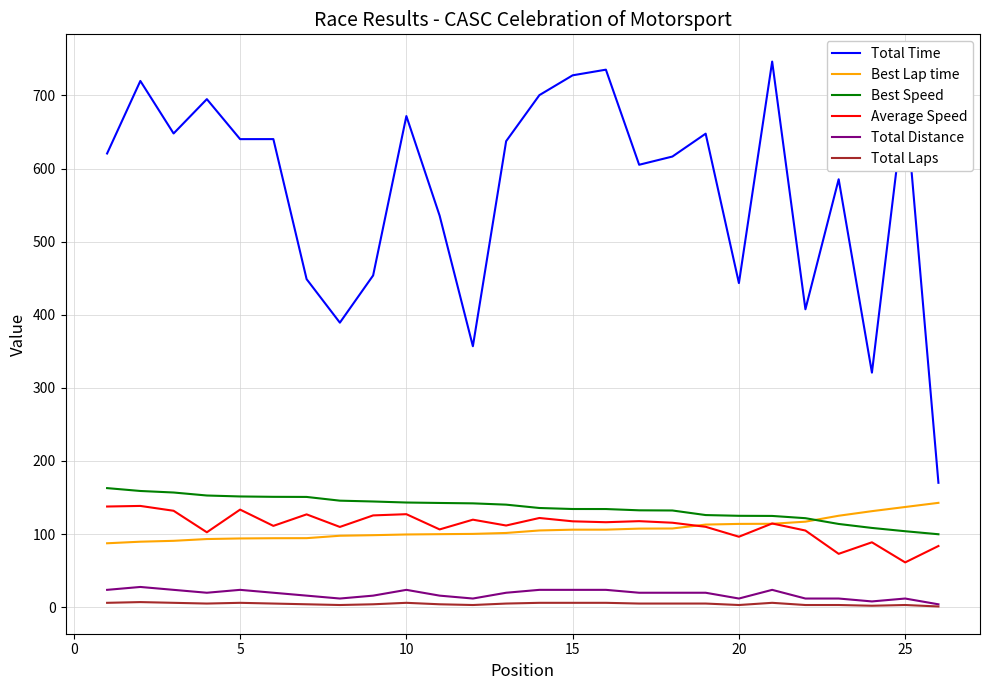

What is the difference between the maximum and minimum values in the Average Speed series?

77.2